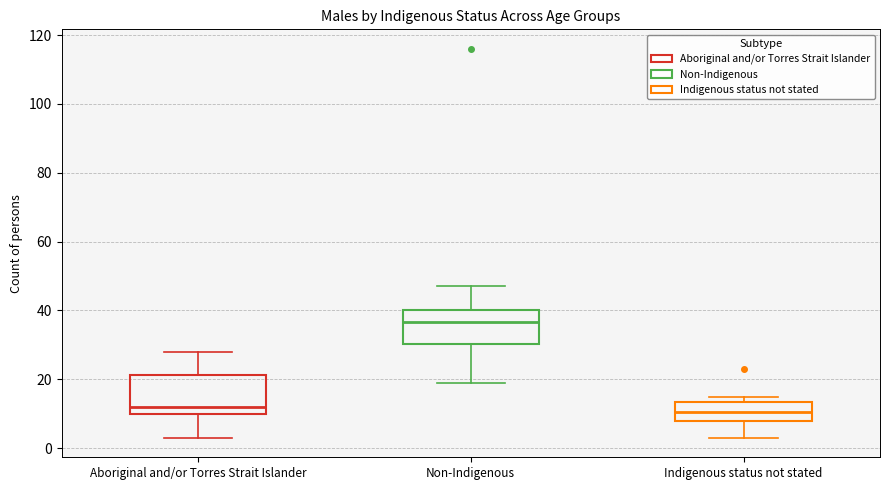

Reading left to right, transcribe this box plot: for each box, give where its median line is, the range the box spans, and where its two whiskers end, as read against the y-axis. The values are not printed on the chart, so give them approximately, as read against the axis.

Aboriginal and/or Torres Strait Islander: median 12, box 10 to 22, whiskers 4 to 28
Non-Indigenous: median 36, box 30 to 40, whiskers 20 to 48
Indigenous status not stated: median 10, box 8 to 14, whiskers 4 to 16